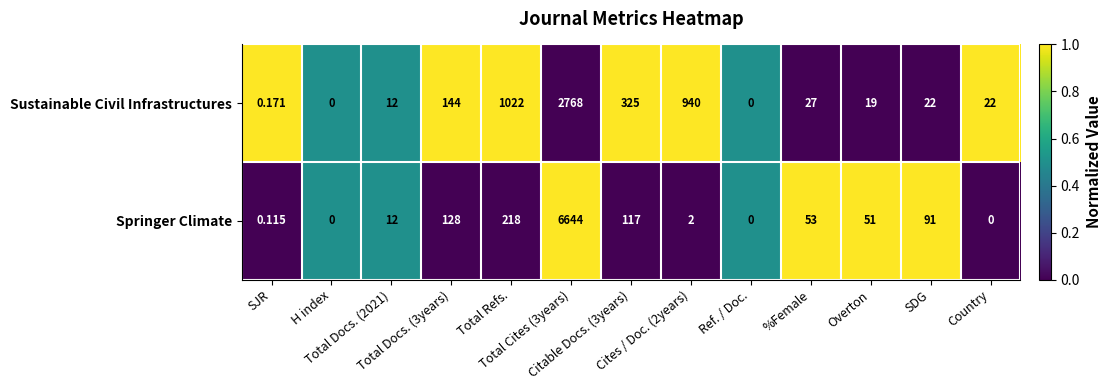

Which series has the widest spread of values?

Springer Climate